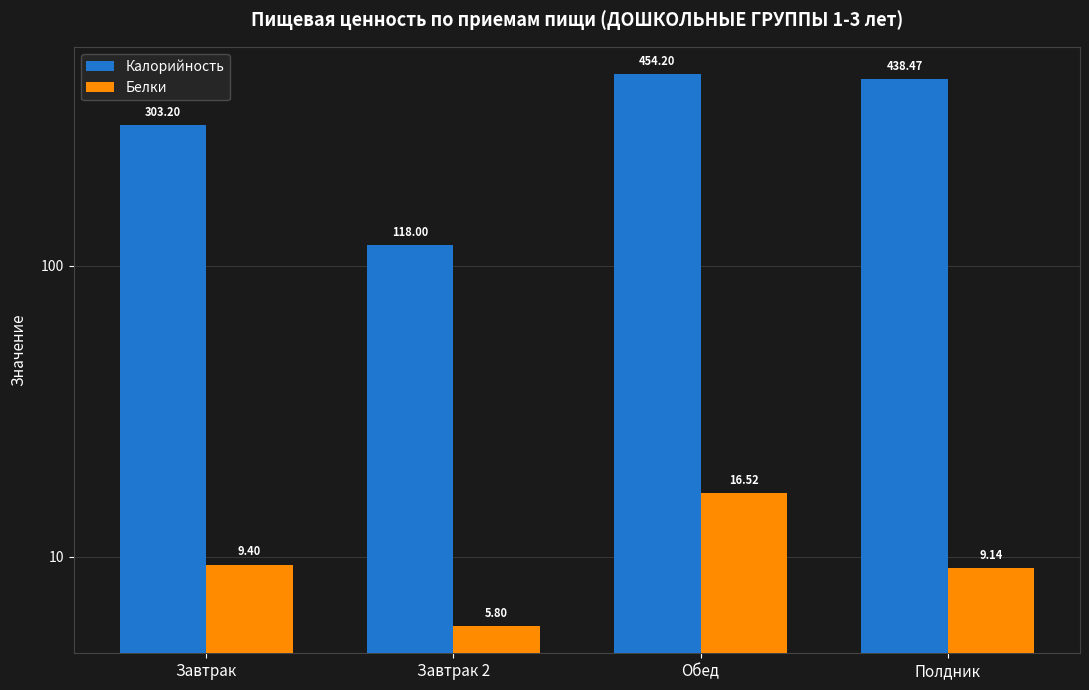

Reading right to left, extract all data points from this chart.

Калорийность: Полдник=438.5	Обед=454.2	Завтрак 2=118.0	Завтрак=303.2
Белки: Полдник=9.1	Обед=16.5	Завтрак 2=5.8	Завтрак=9.4